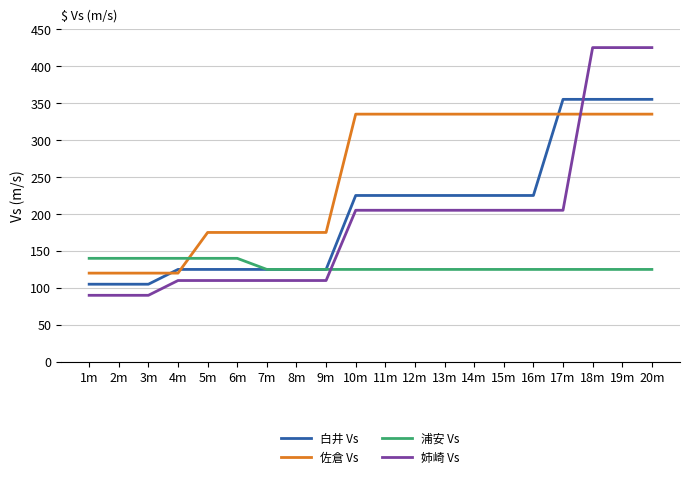

What is the total value across all series at 2m?

455